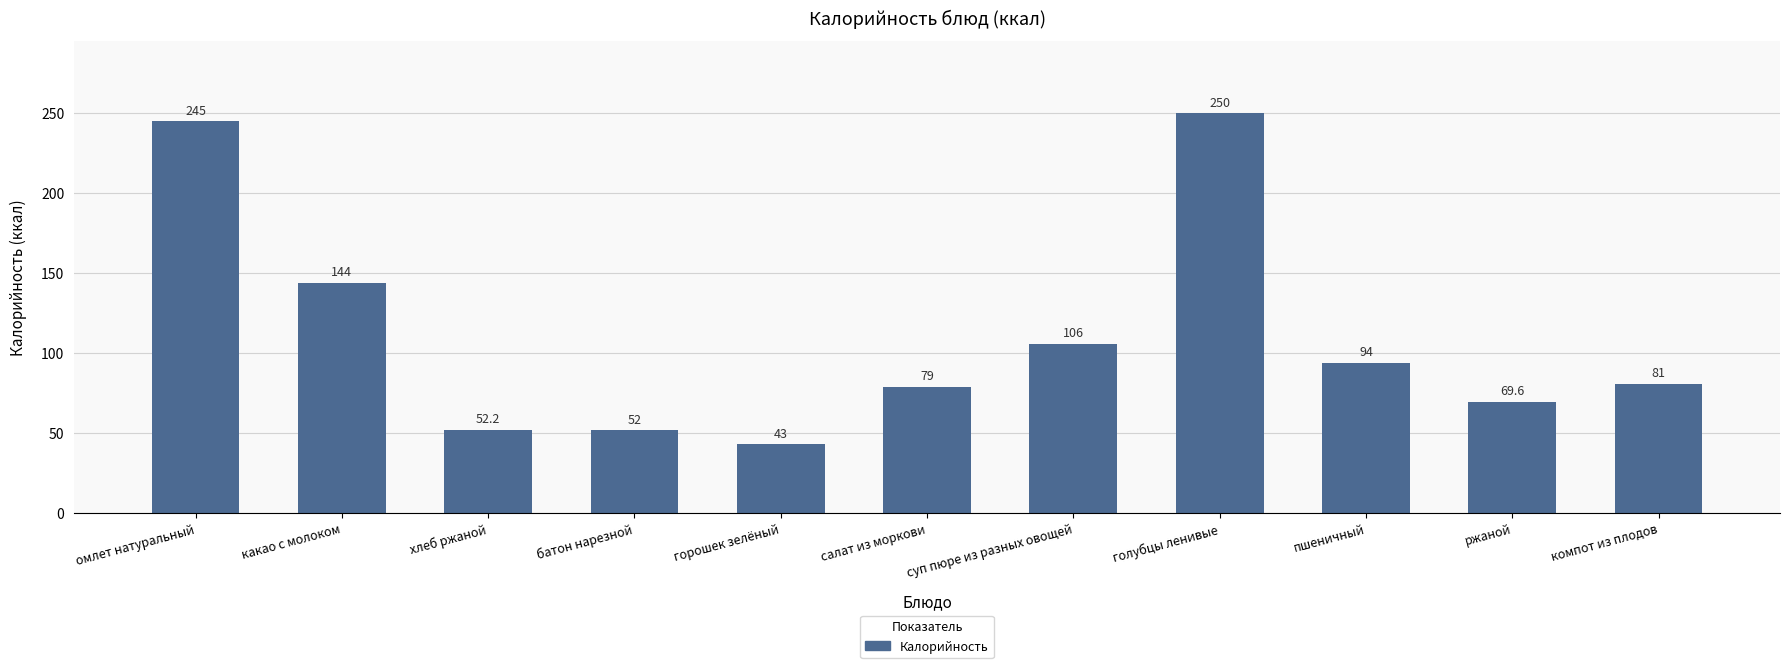

How many categories are shown in the chart?

11